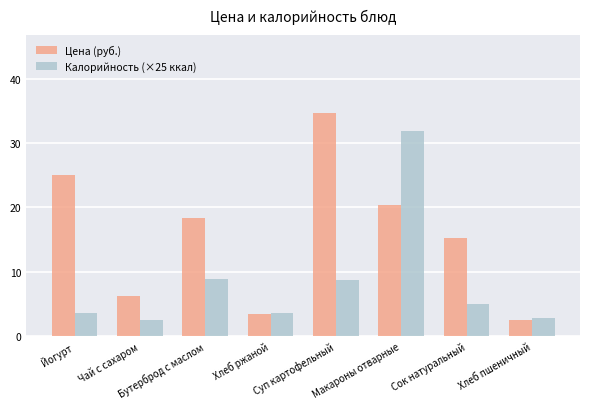

At which category is the sum across all series the highest?

Макароны отварные